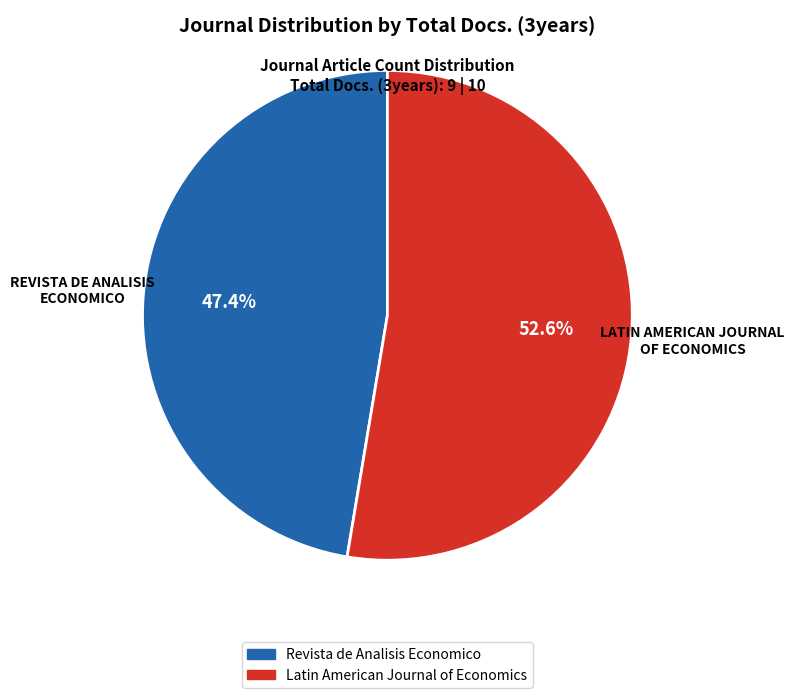

What percentage is the Latin American Journal of Economics slice, to the nearest percent?

53%